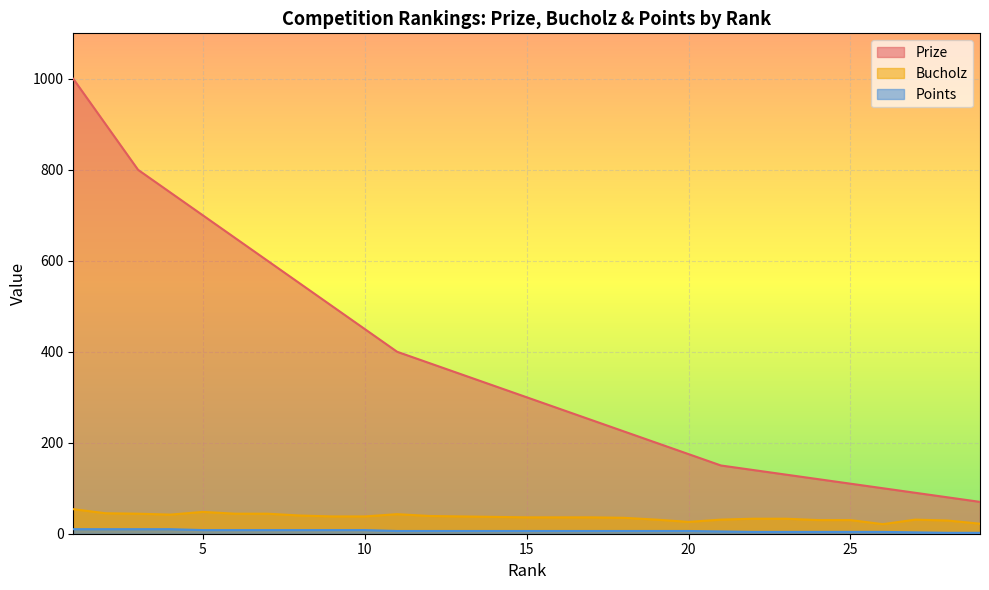

What is the sum of the Points values at 22 and 12?

10